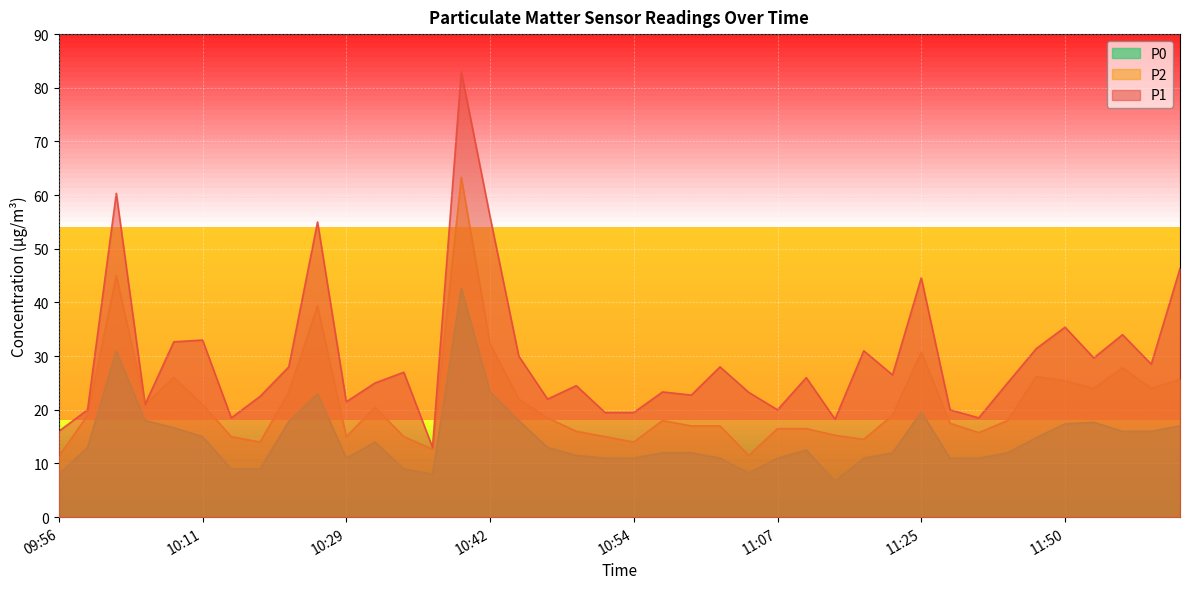

What is the value of the P1 point at the 9th from the left?

28.0